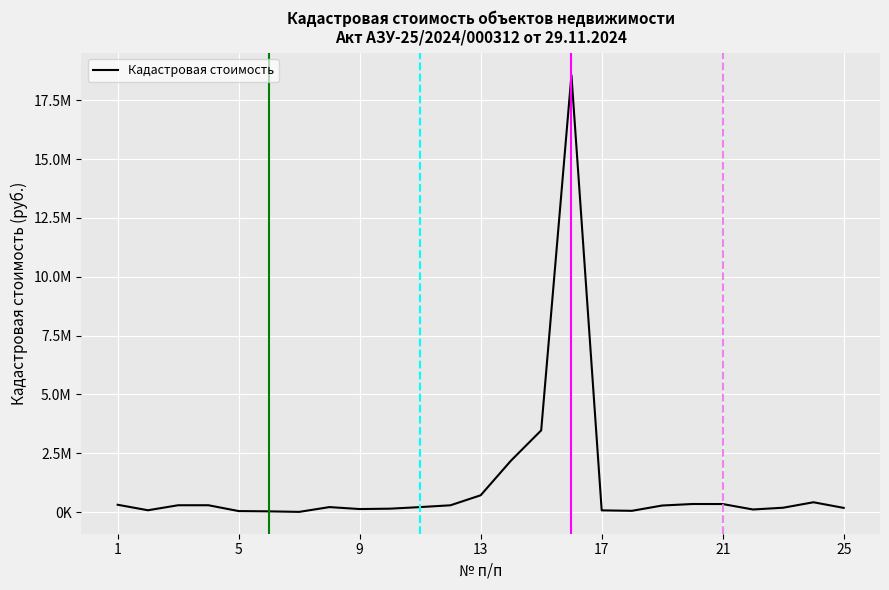

Does the chart display data point markers on the line(s)?

No